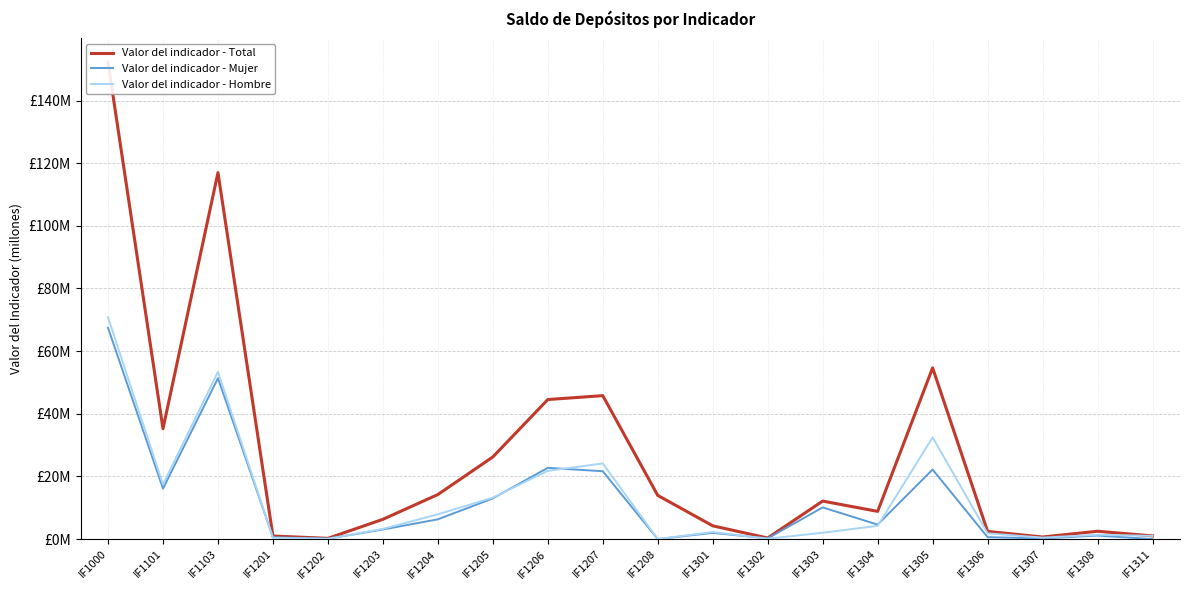

True or false: Valor del indicador - Total has a value of 1.0 at IF1201.

True